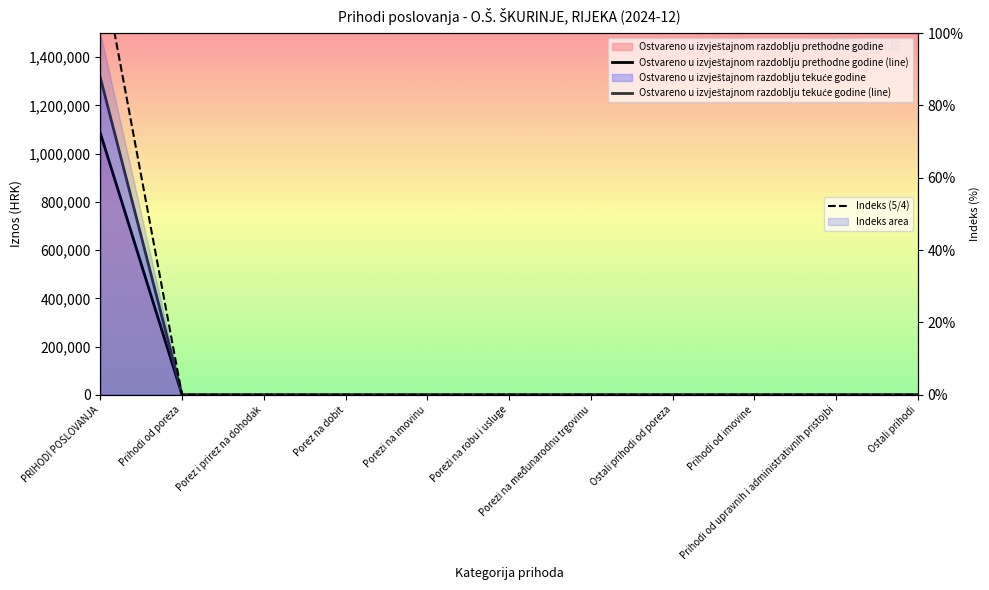

At how many categories does at least one series exceed 129516?

1